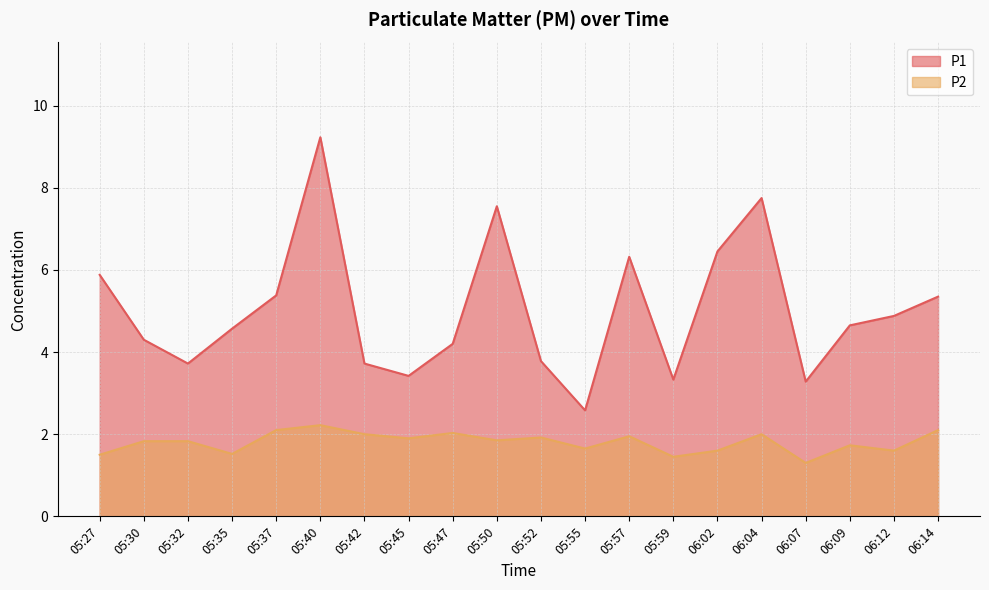

True or false: P1 and P2 cross at least once.

False